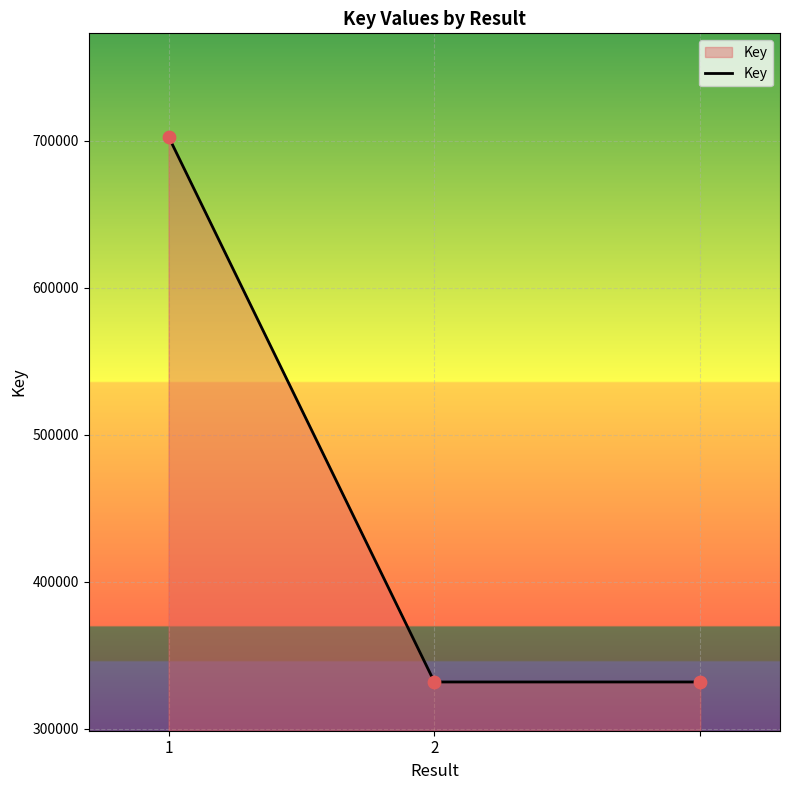

What is the greatest value displayed?

702980